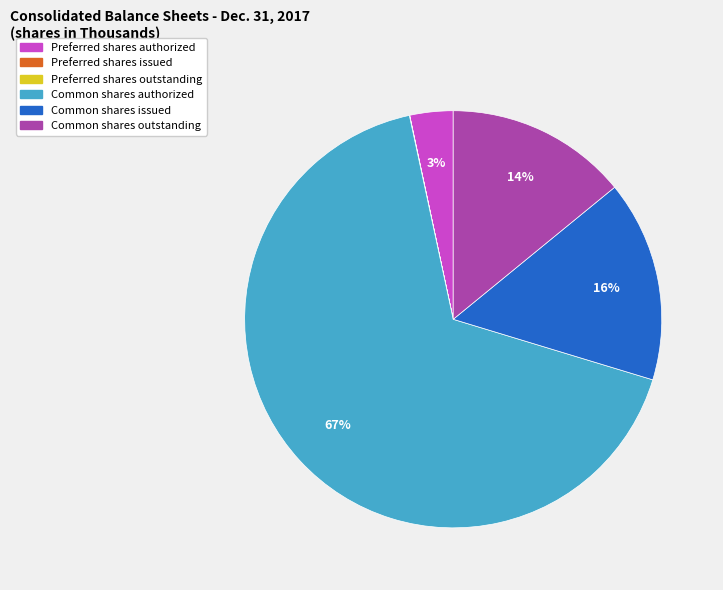

Combined, do Preferred shares authorized and Common shares authorized account for over 50%?

Yes